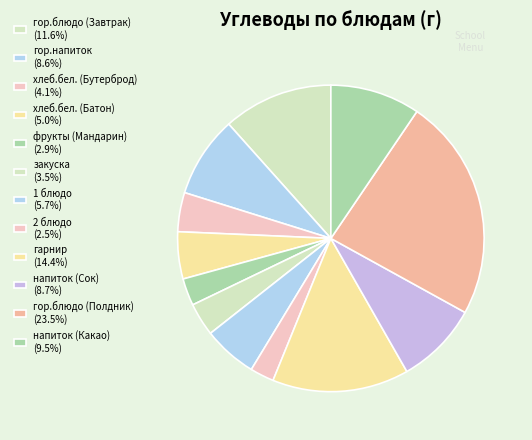

What percentage is the хлеб.бел. (Бутерброд) slice, to the nearest percent?

4%